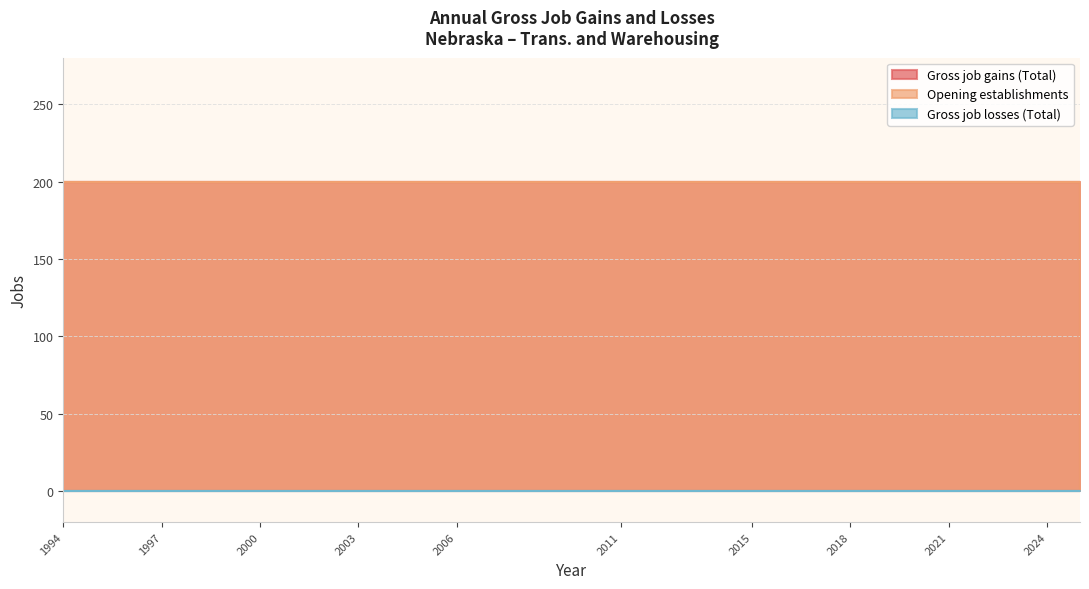

What is the value of the Gross job gains (Total) point at the 5th from the left?

200